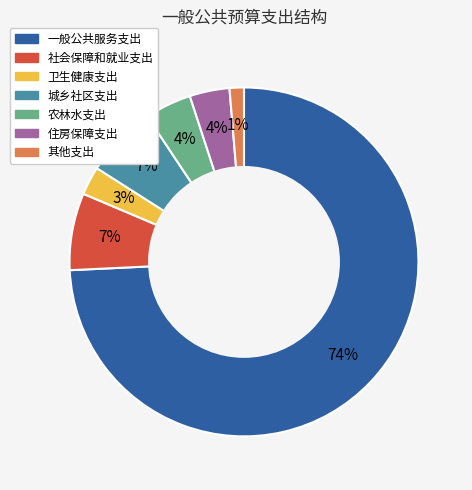

Which has a higher value, 一般公共服务支出 or 其他支出?

一般公共服务支出